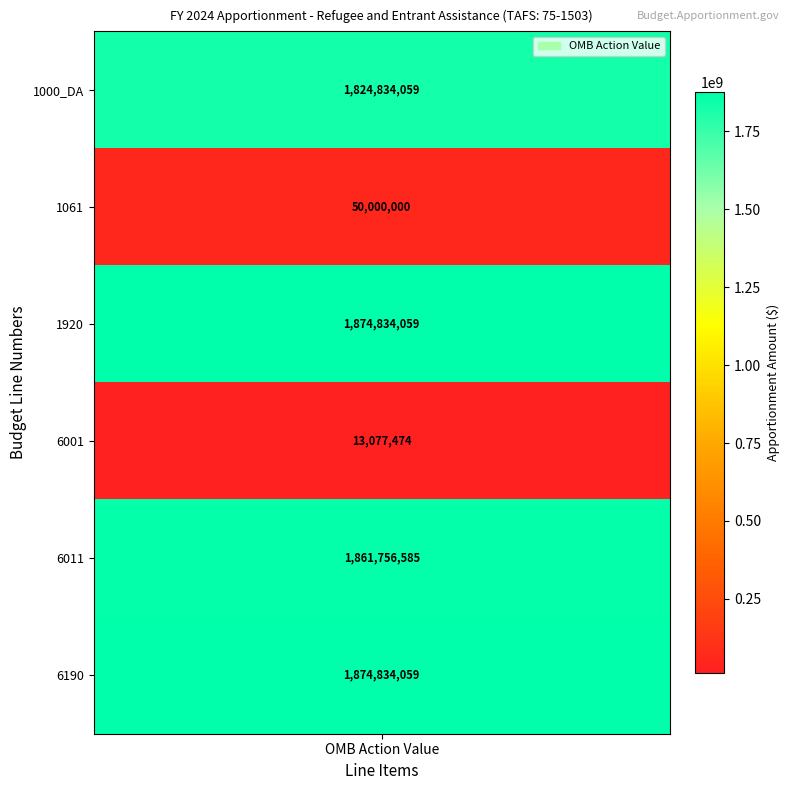

What is the sum of all values?

7499336236